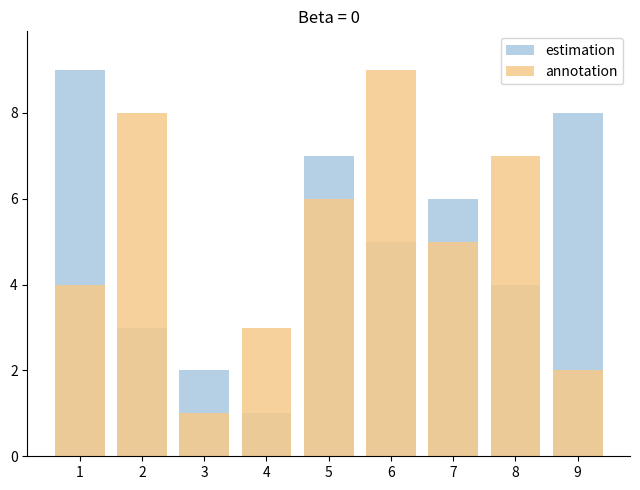

Reading left to right, extract all data points from this chart.

estimation: 9	3	2	1	7	5	6	4	8
annotation: 4	8	1	3	6	9	5	7	2